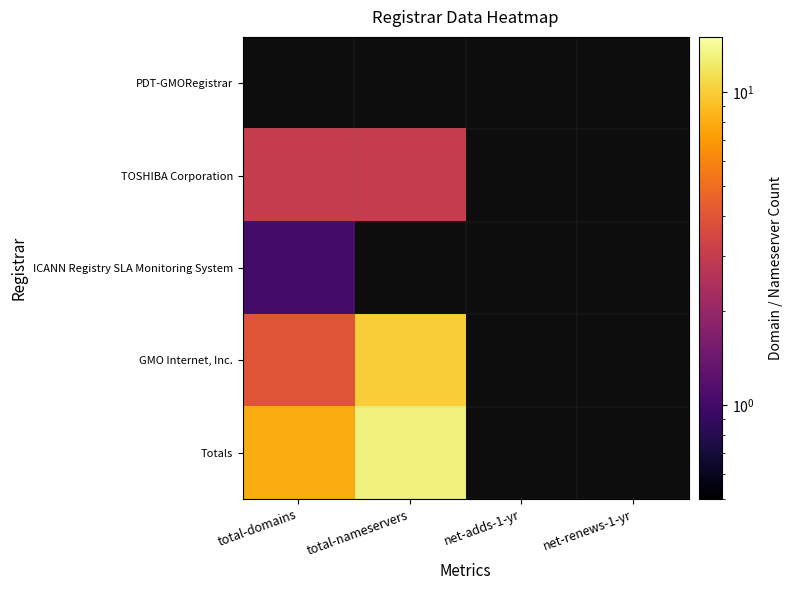

Rank the categories by ICANN Registry SLA Monitoring System value from highest to lowest.

total-domains, total-nameservers, net-adds-1-yr, net-renews-1-yr